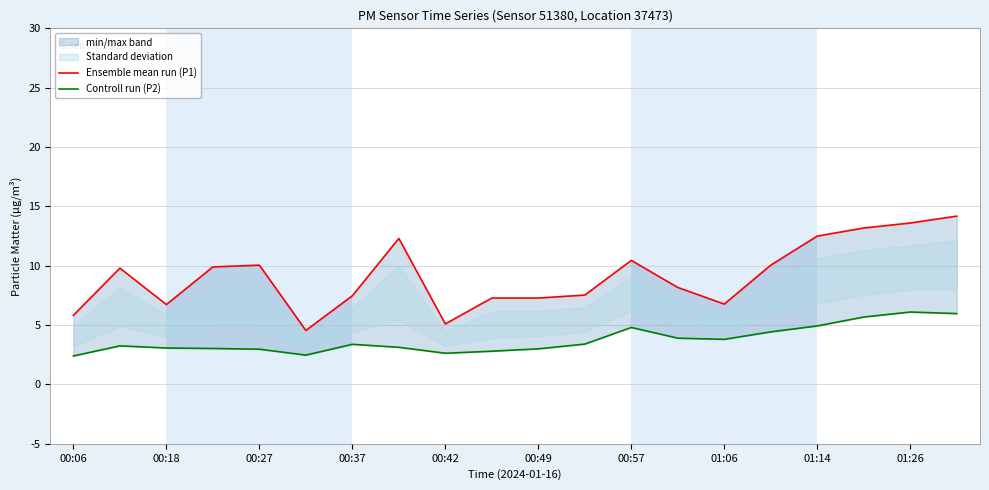

At how many categories does at least one series exceed 3?

20